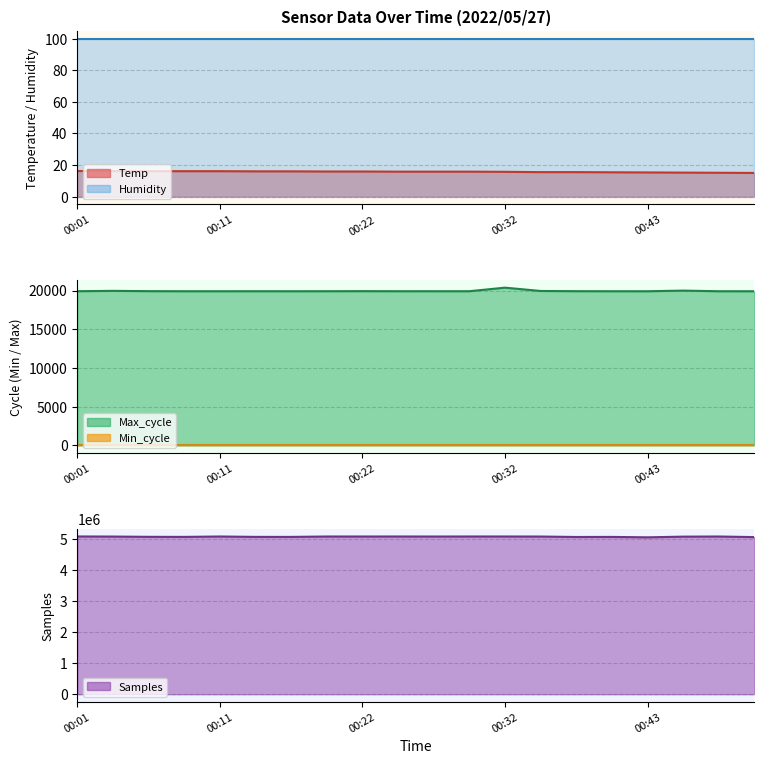

What is the value of the Samples point at the 10th from the left?

5088400.0